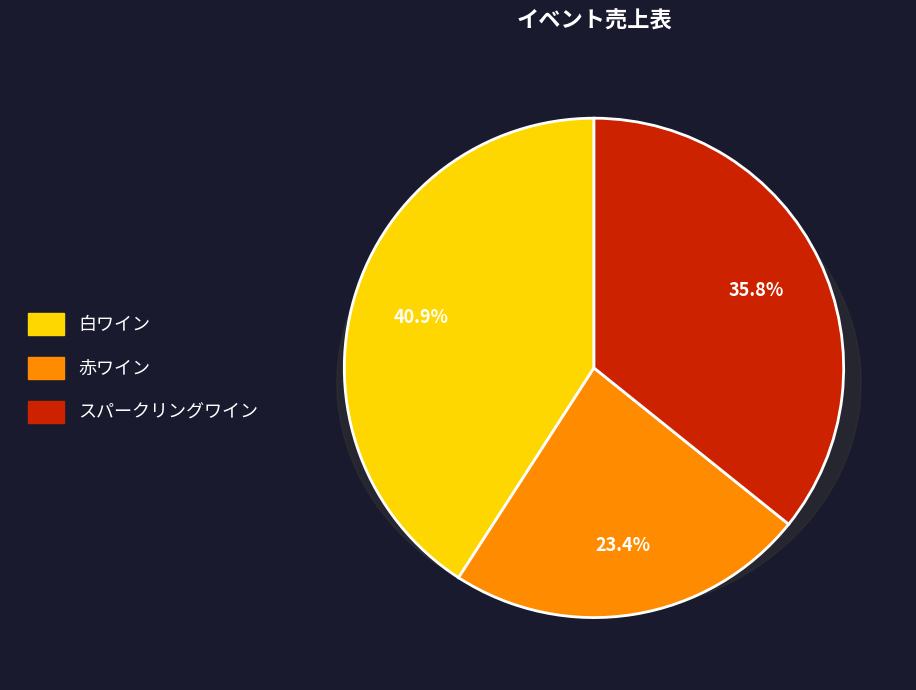

How many segments does this pie chart have?

3